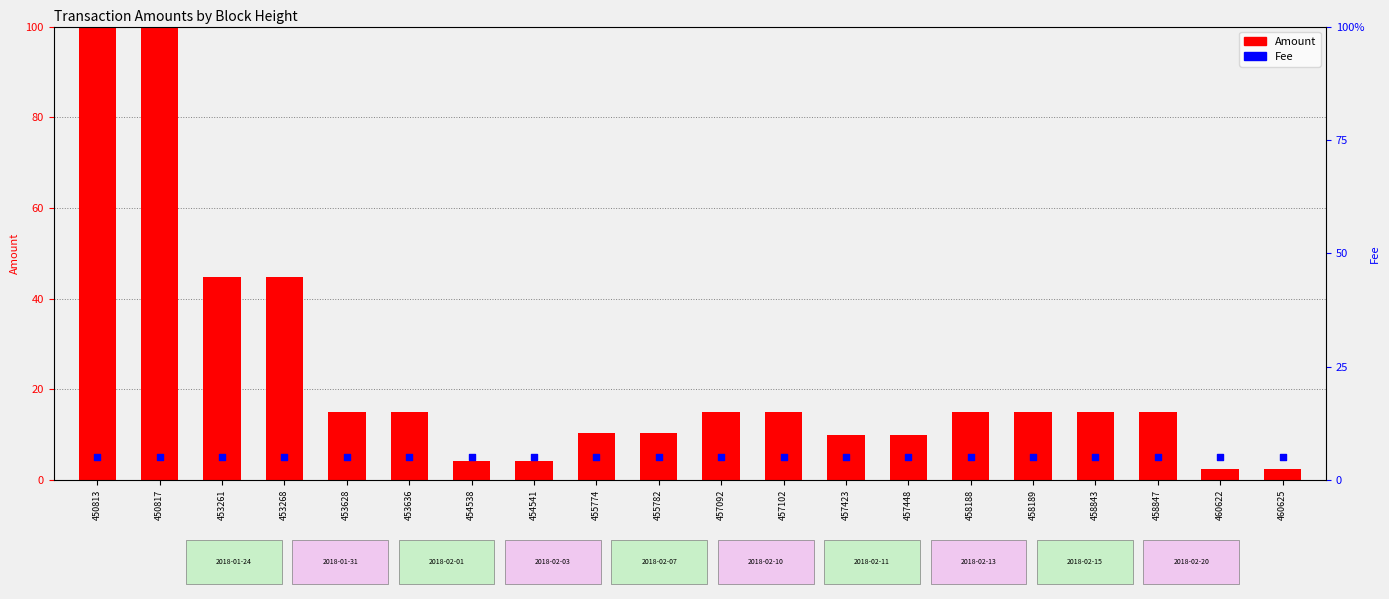

At which category is the sum across all series the highest?

450813